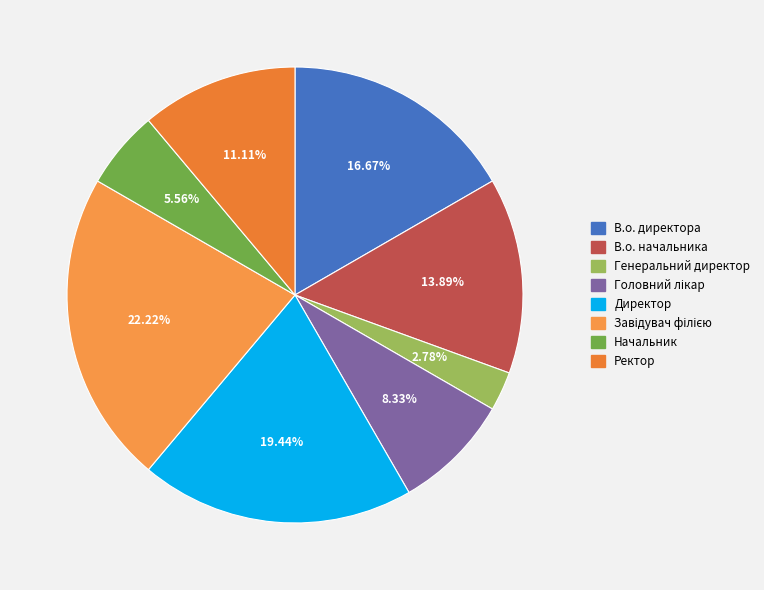

Which slice is the smallest?

Генеральний директор